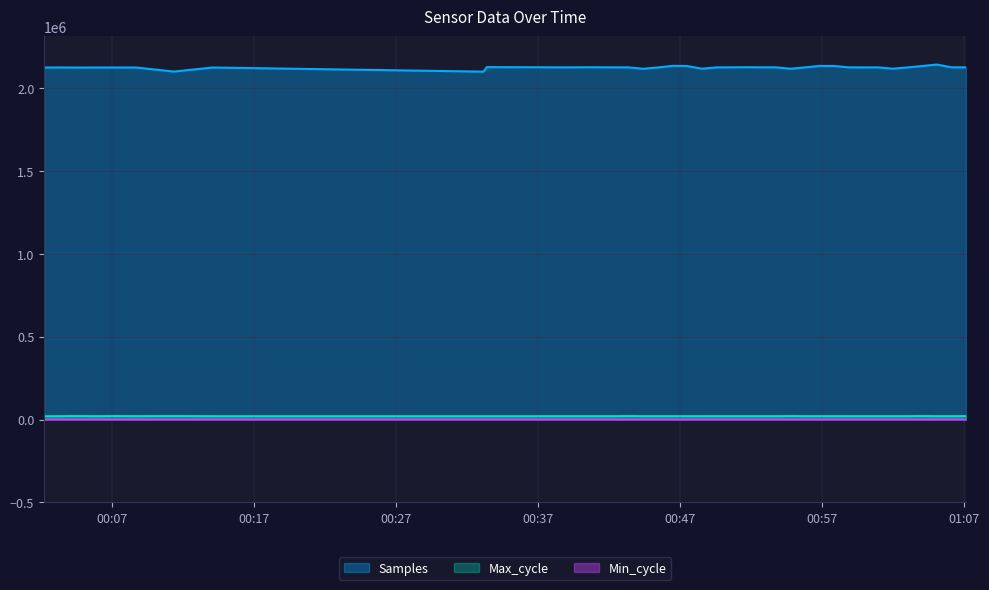

Which series has the largest range (max minus min)?

Samples